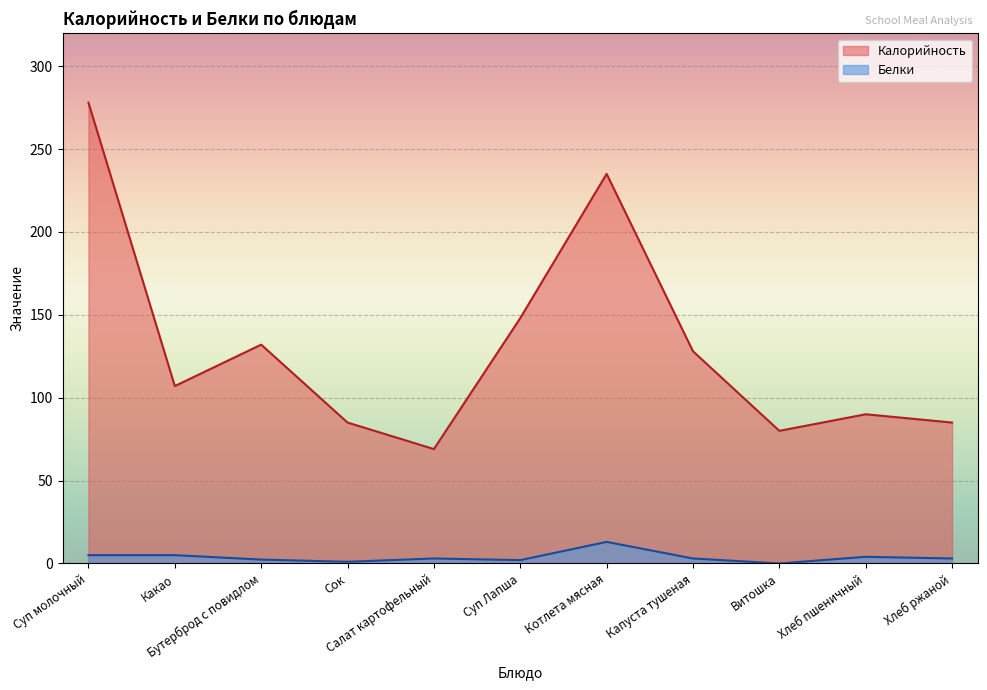

What is the greatest value displayed?

278.0